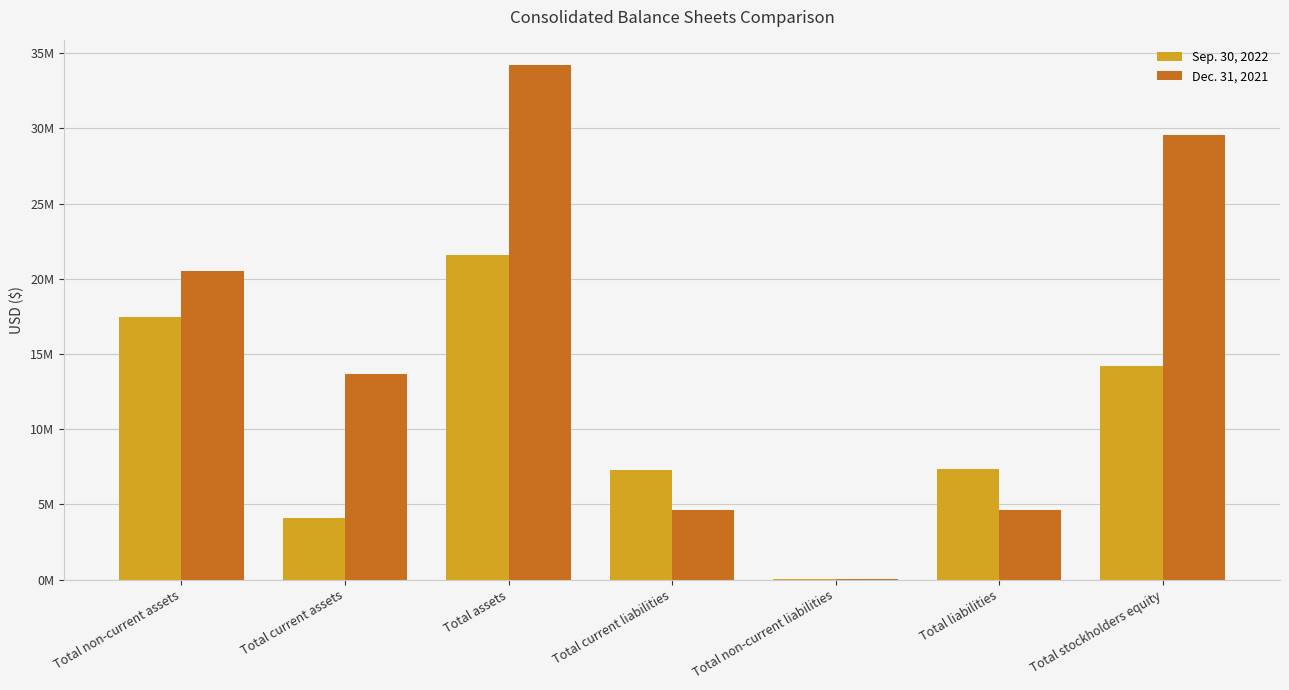

What are all the series names shown in the legend?

Sep. 30, 2022, Dec. 31, 2021